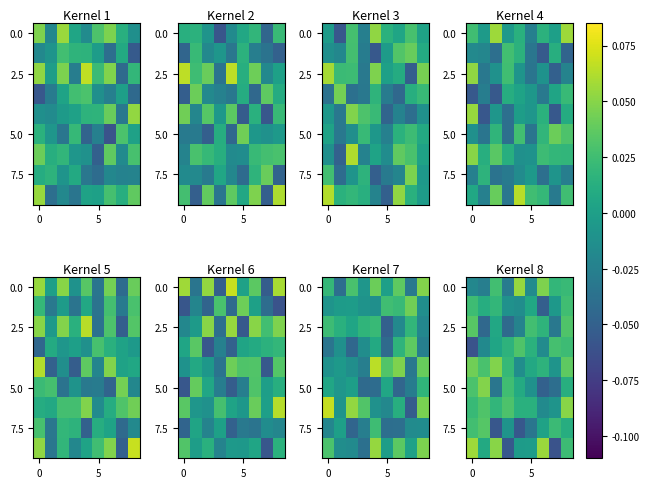

Which has a higher value, 8 or 4?

4